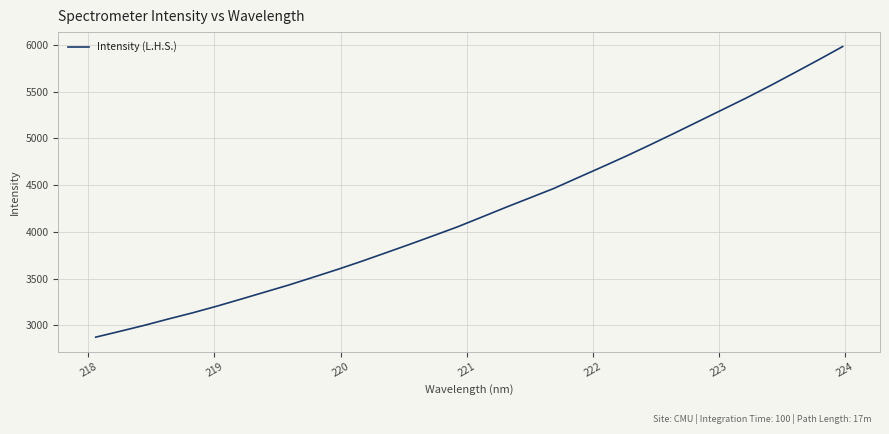

What is the greatest value displayed?

5982.1